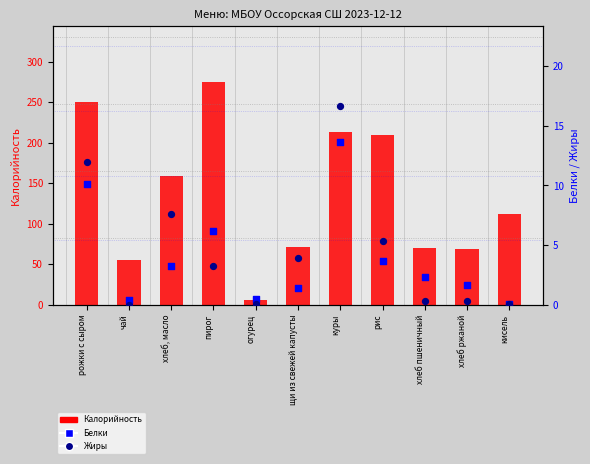

Is the value of Жиры at хлеб, масло greater than the value of Калорийность at рожки с сыром?

No